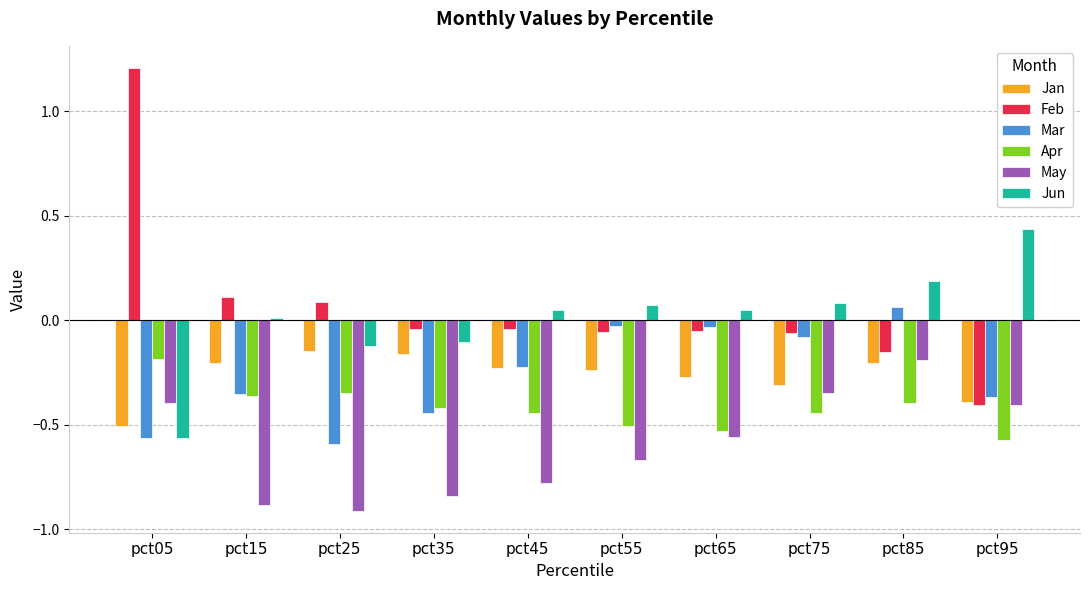

What is the total value across all series at pct55?

-1.4